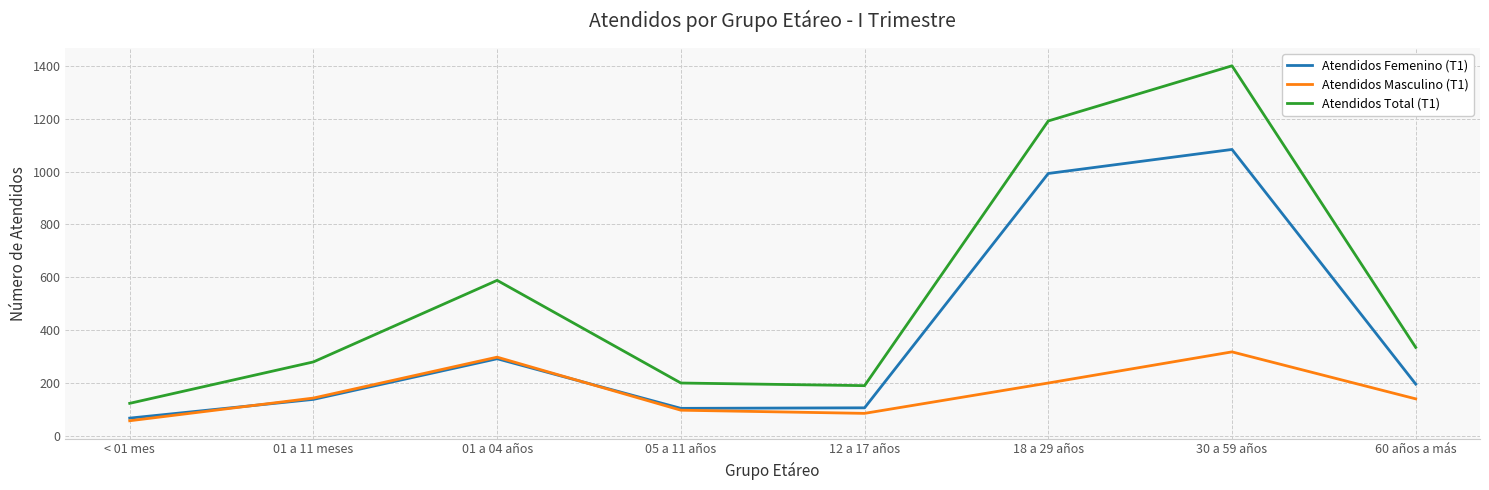

Does the chart have visible grid lines?

Yes